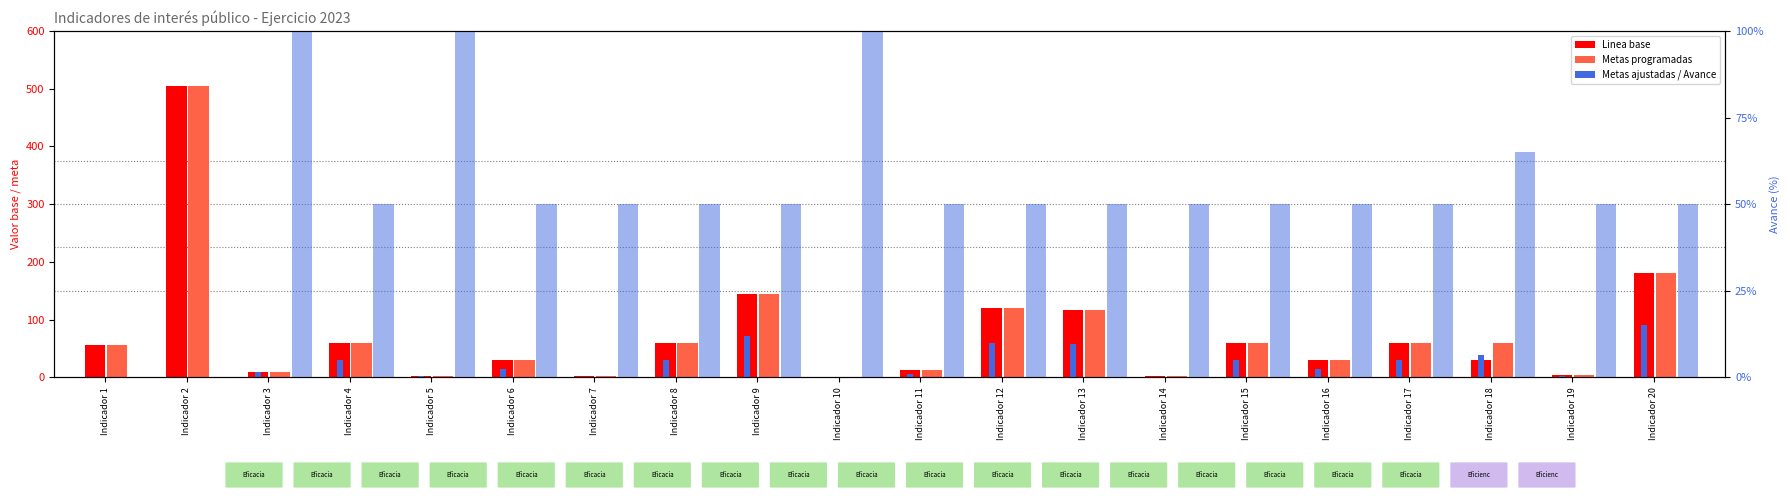

At Indicador 13, list the series in order from smallest to largest.

Avance (%), Metas ajustadas, Linea base, Metas programadas